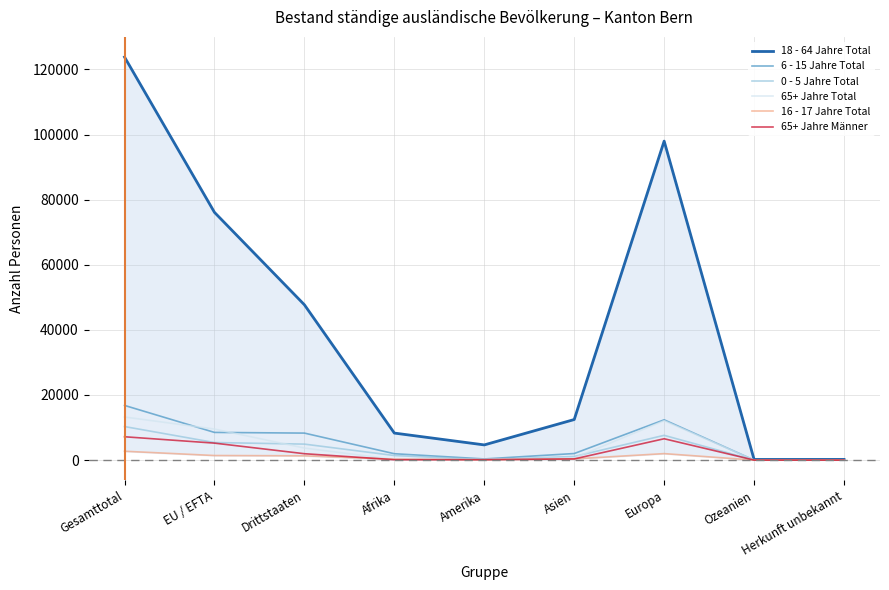

Between Gesamttotal and EU / EFTA, which is larger?

Gesamttotal